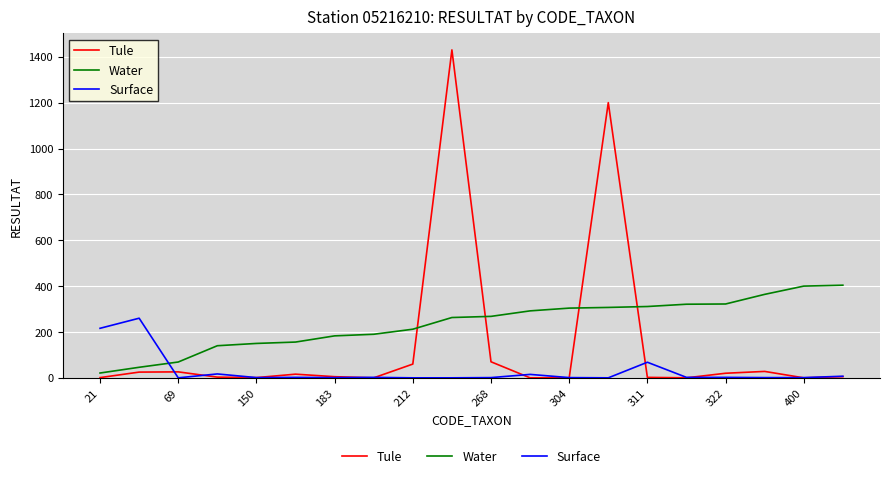

Which series ends up on top after the final intersection of Tule and Water?

Water